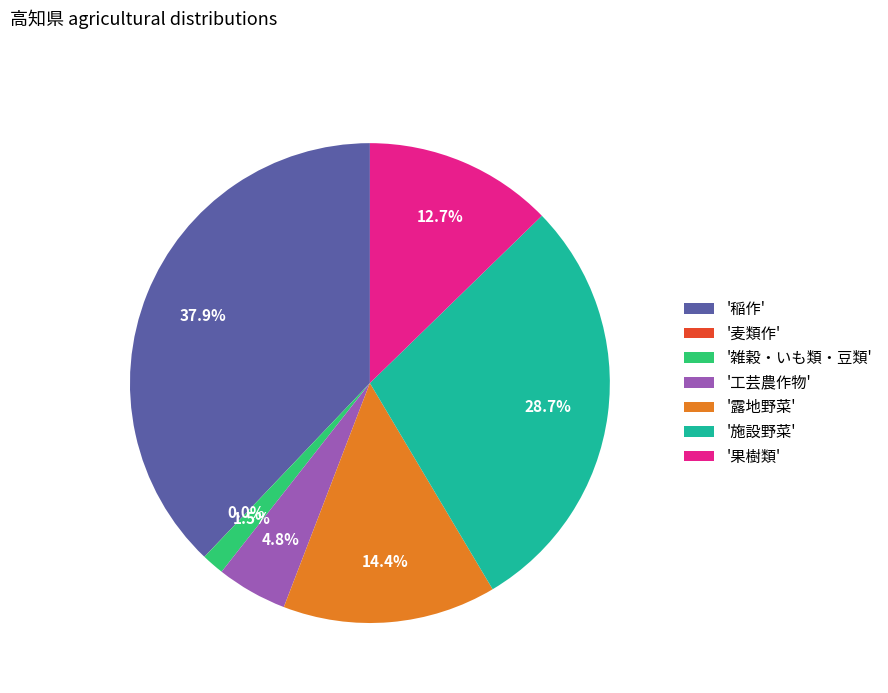

Which category has the biggest portion of the pie?

'稲作'